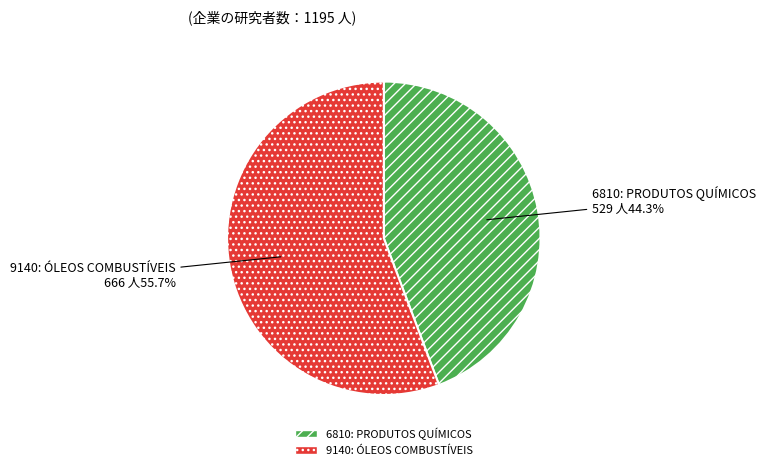

To the nearest percent, what is the average slice percentage?

50%